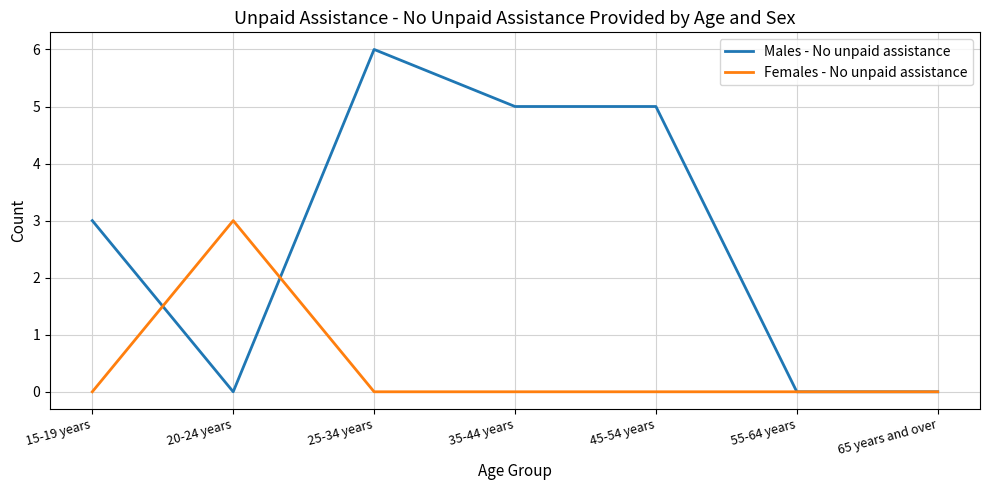

What are all the series names shown in the legend?

Males - No unpaid assistance, Females - No unpaid assistance